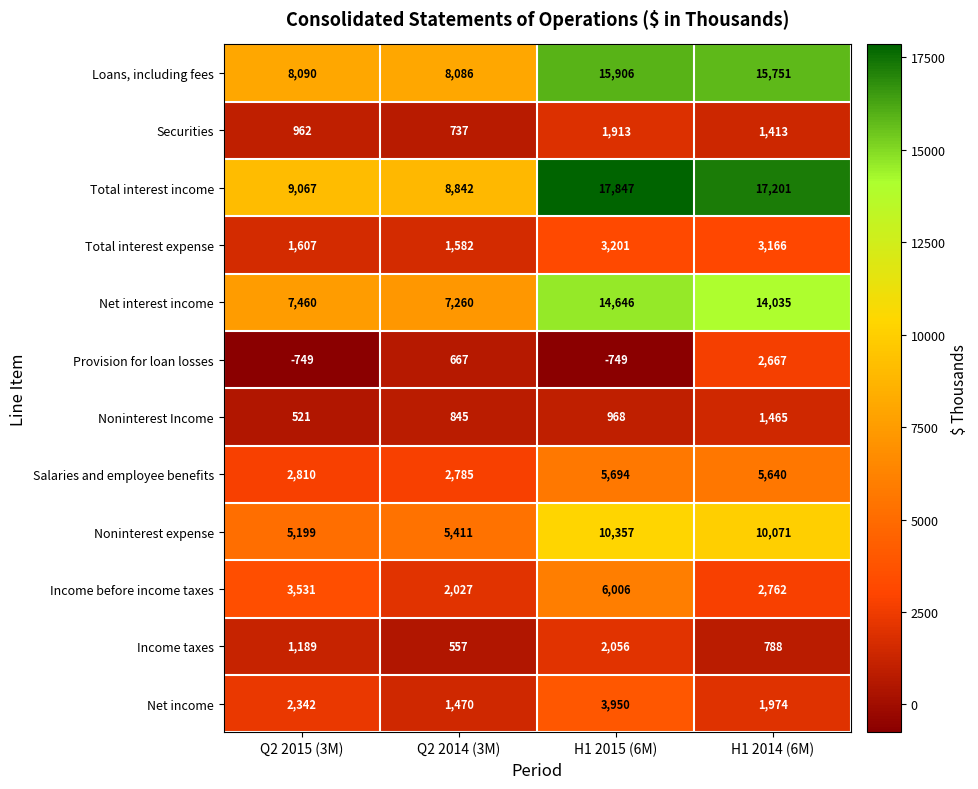

Where does the Loans, including fees series first go above 15751?

H1 2015 (6M)